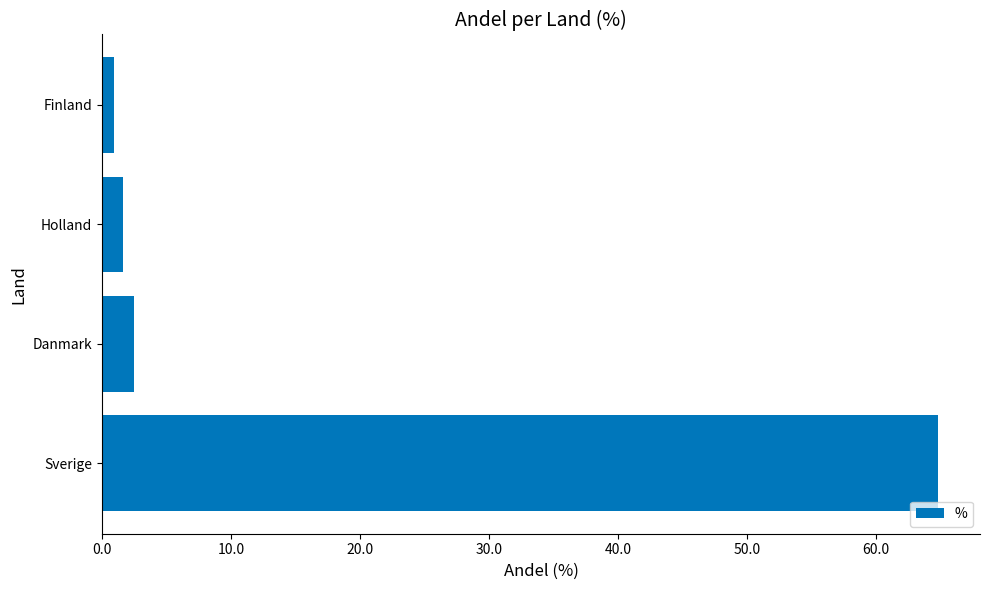

How many bars are there in total?

4